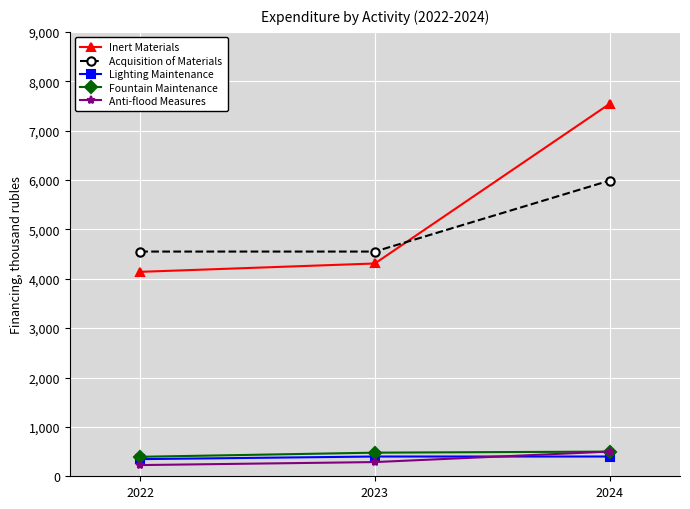

Is this an area chart (filled region under the line)?

No